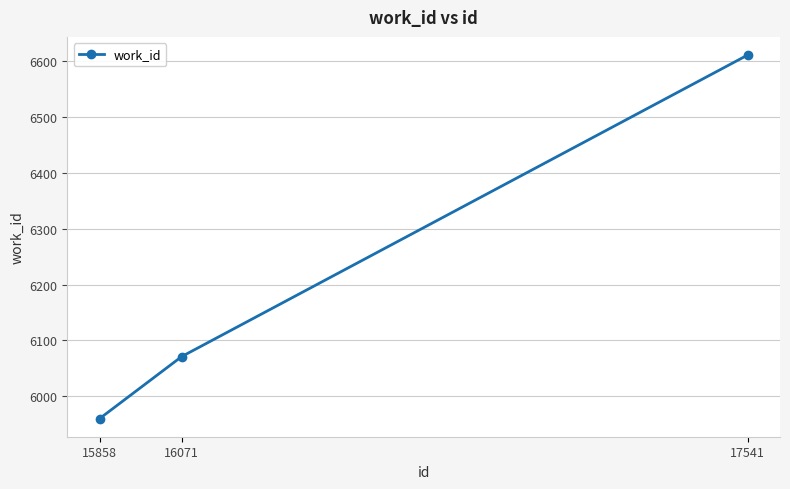

What is the sum of all values?

18642